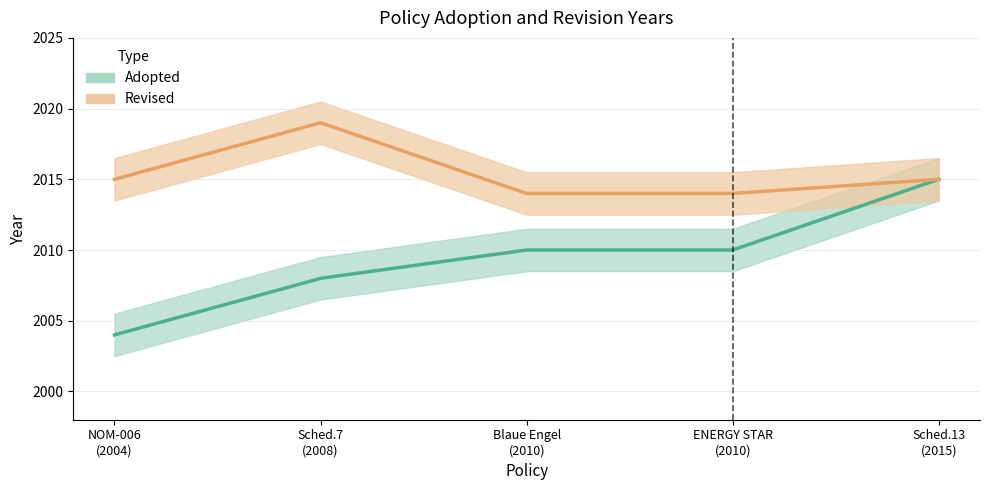

Is the value of Revised at 2008 greater than the value of Adopted at 2010?

Yes